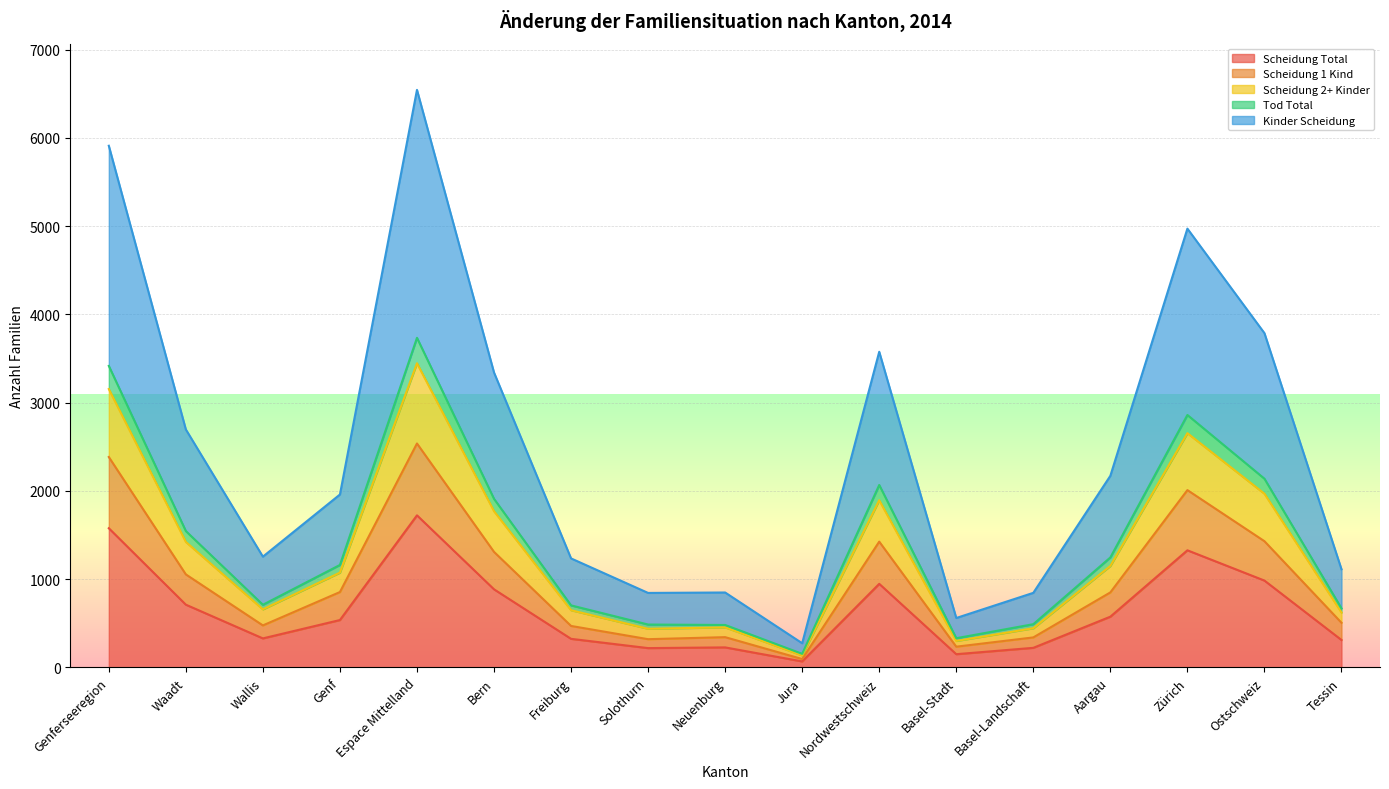

The value of Tod Total at Nordwestschweiz is 3696. True or false?

False